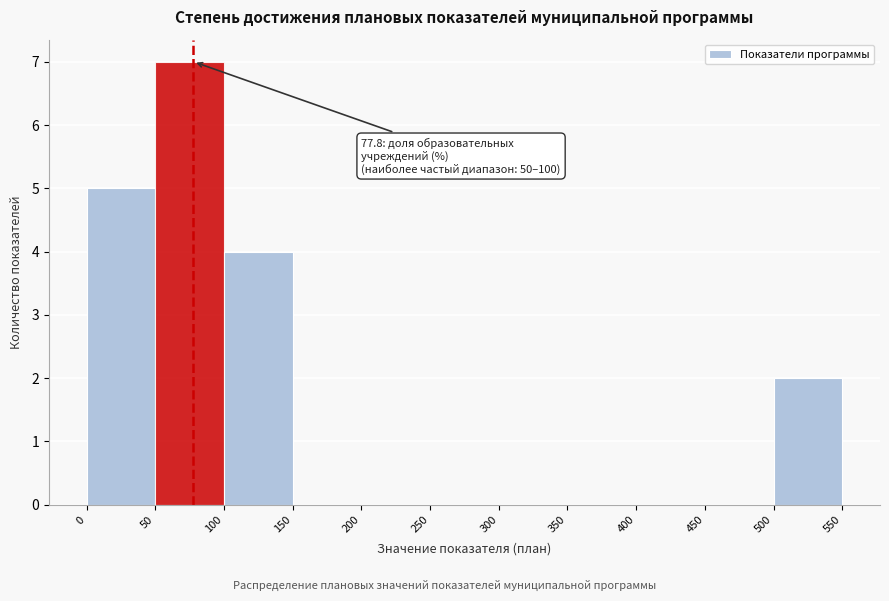

Which range on the x-axis has the tallest bar?

50 to 100